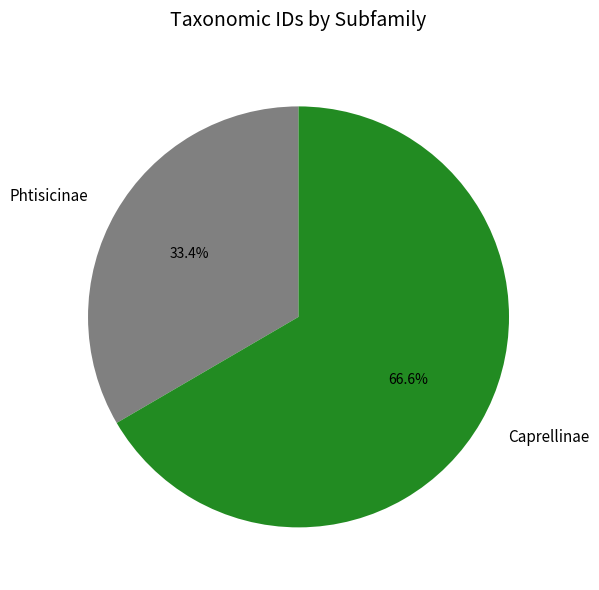

Combined, what portion of the pie is Caprellinae and Phtisicinae?

100.0%